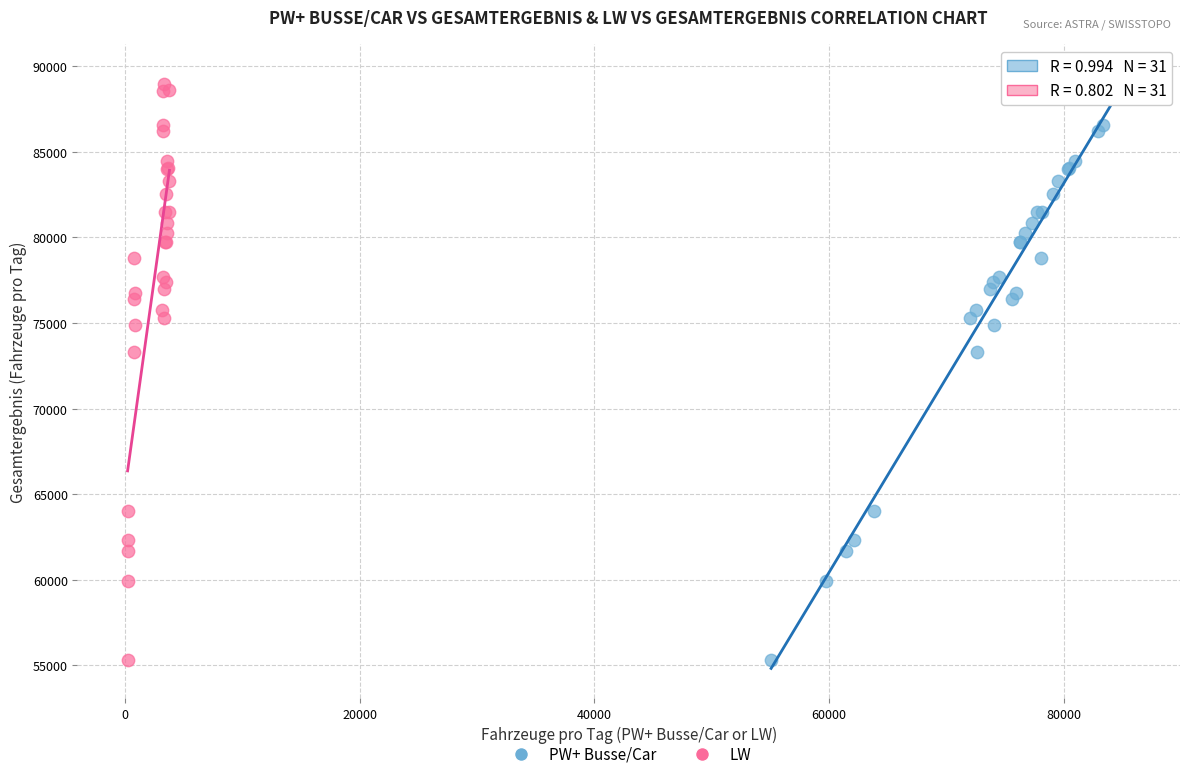

What are all the series names shown in the legend?

PW+ Busse/Car, LW